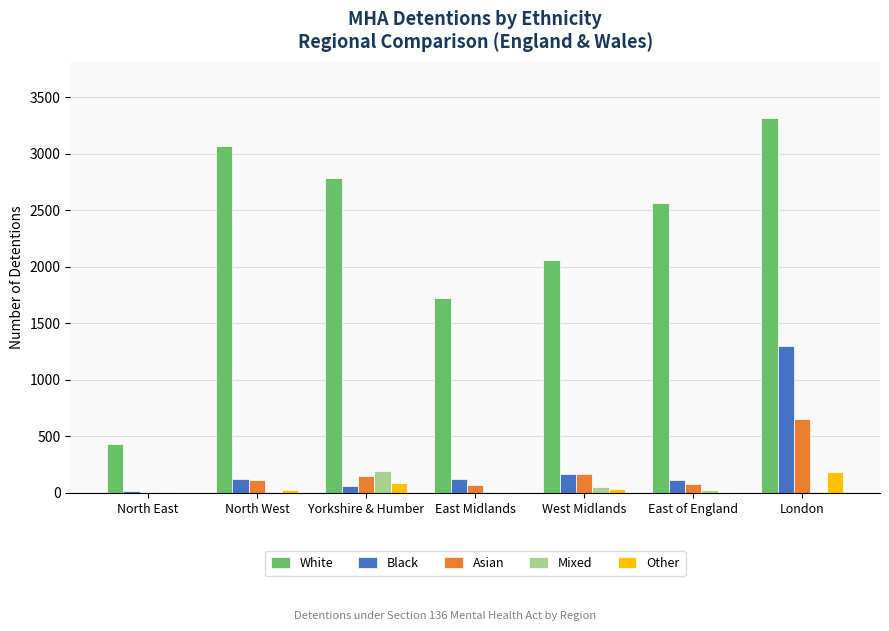

The value of Asian at Yorkshire & Humber is 145. True or false?

True